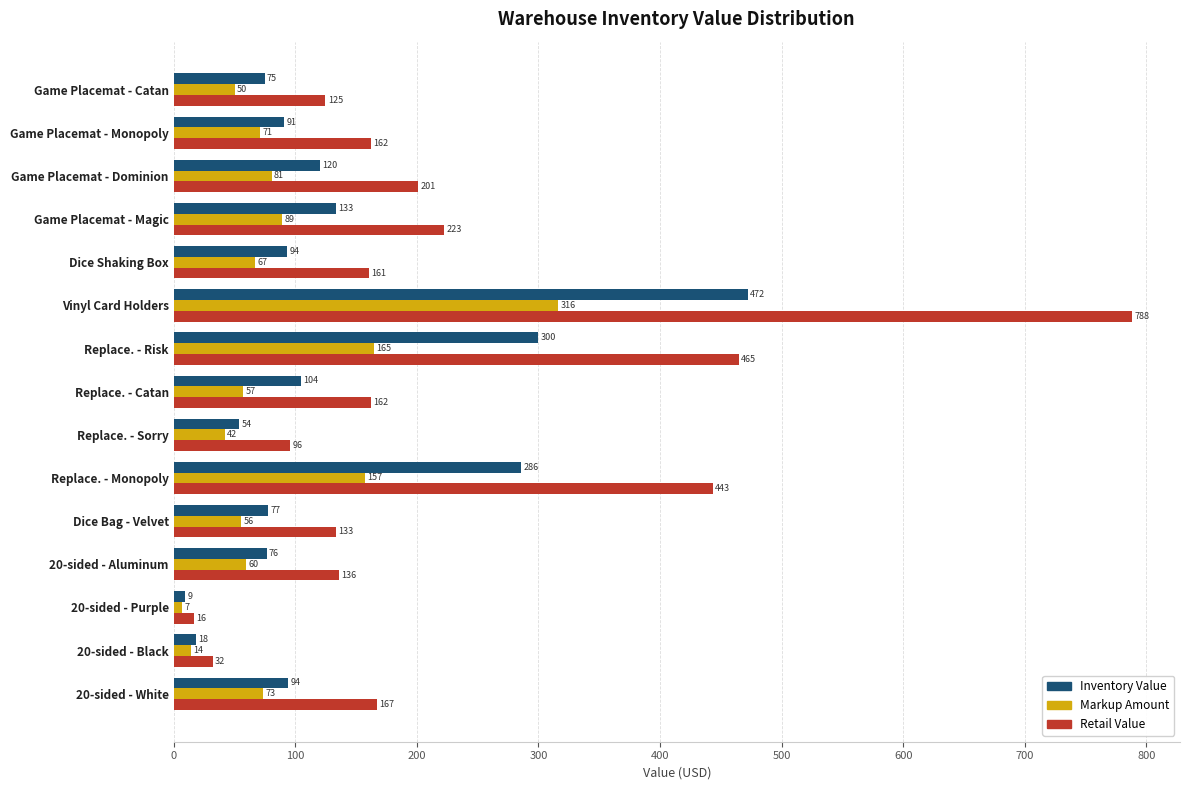

How many values in the Inventory Value series exceed 93?

8